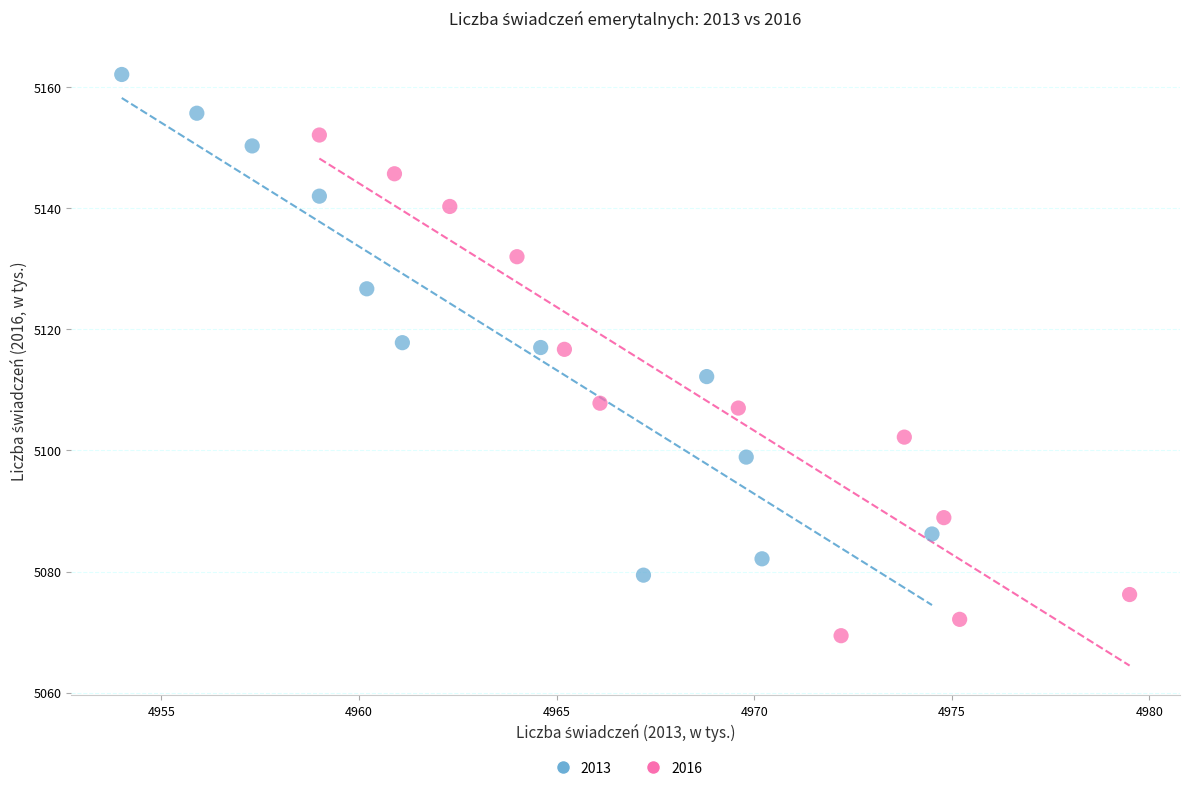

Which series contains the highest Y value?

2013